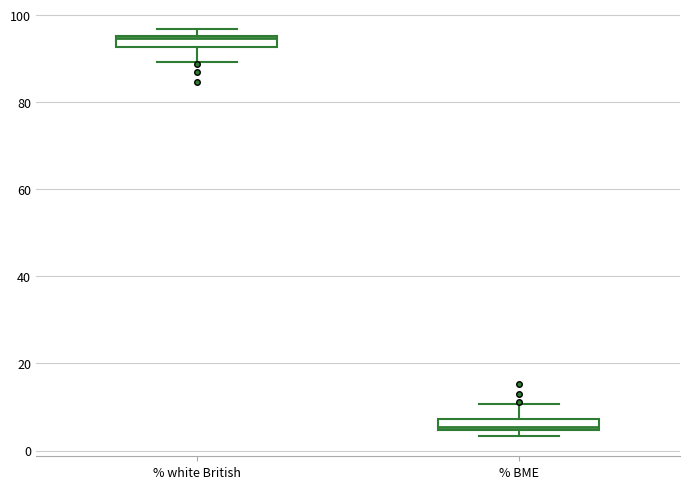

Where is the upper edge of the box for % white British on the y-axis? The values are not printed on the chart, so give them approximately, as read against the axis.

96